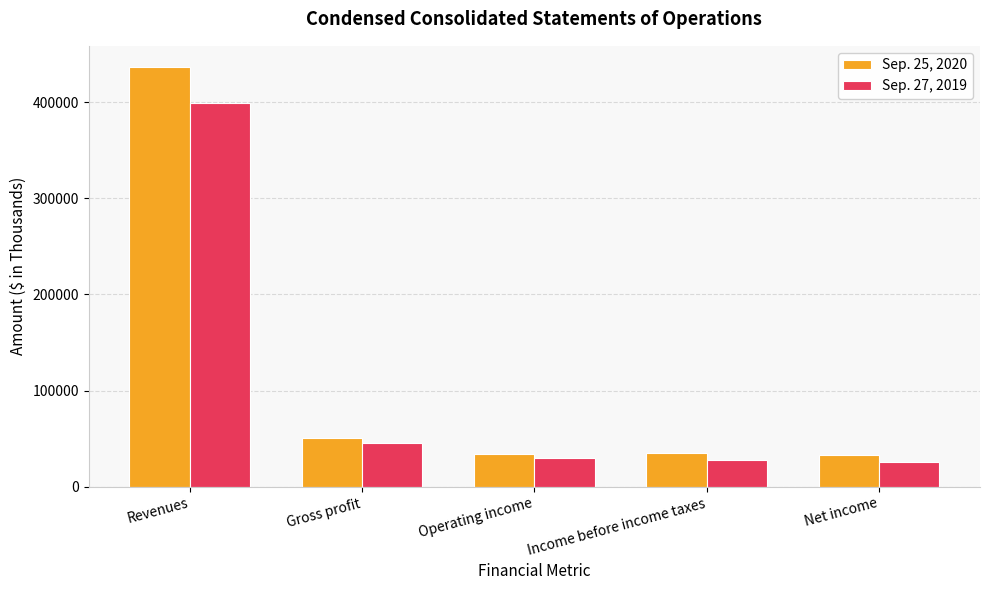

Rank the series by their maximum value, from lowest to highest.

Sep. 27, 2019, Sep. 25, 2020